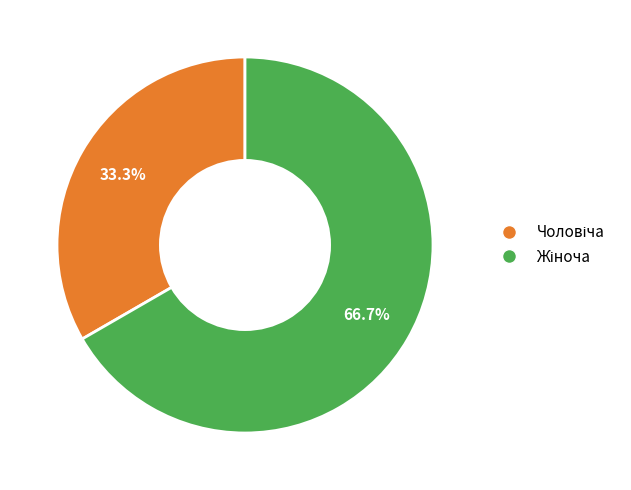

Does any single category account for the majority?

Yes